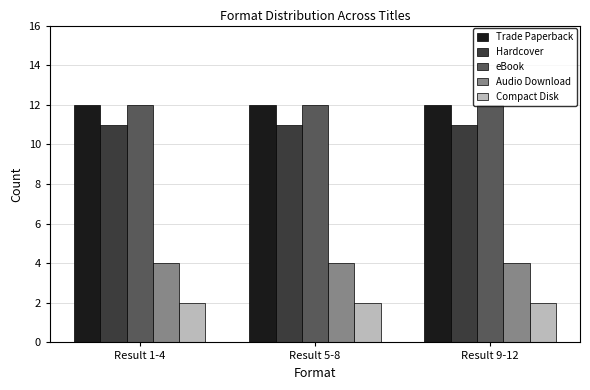

What is the label of the 2nd bar from the right?

Result 5-8